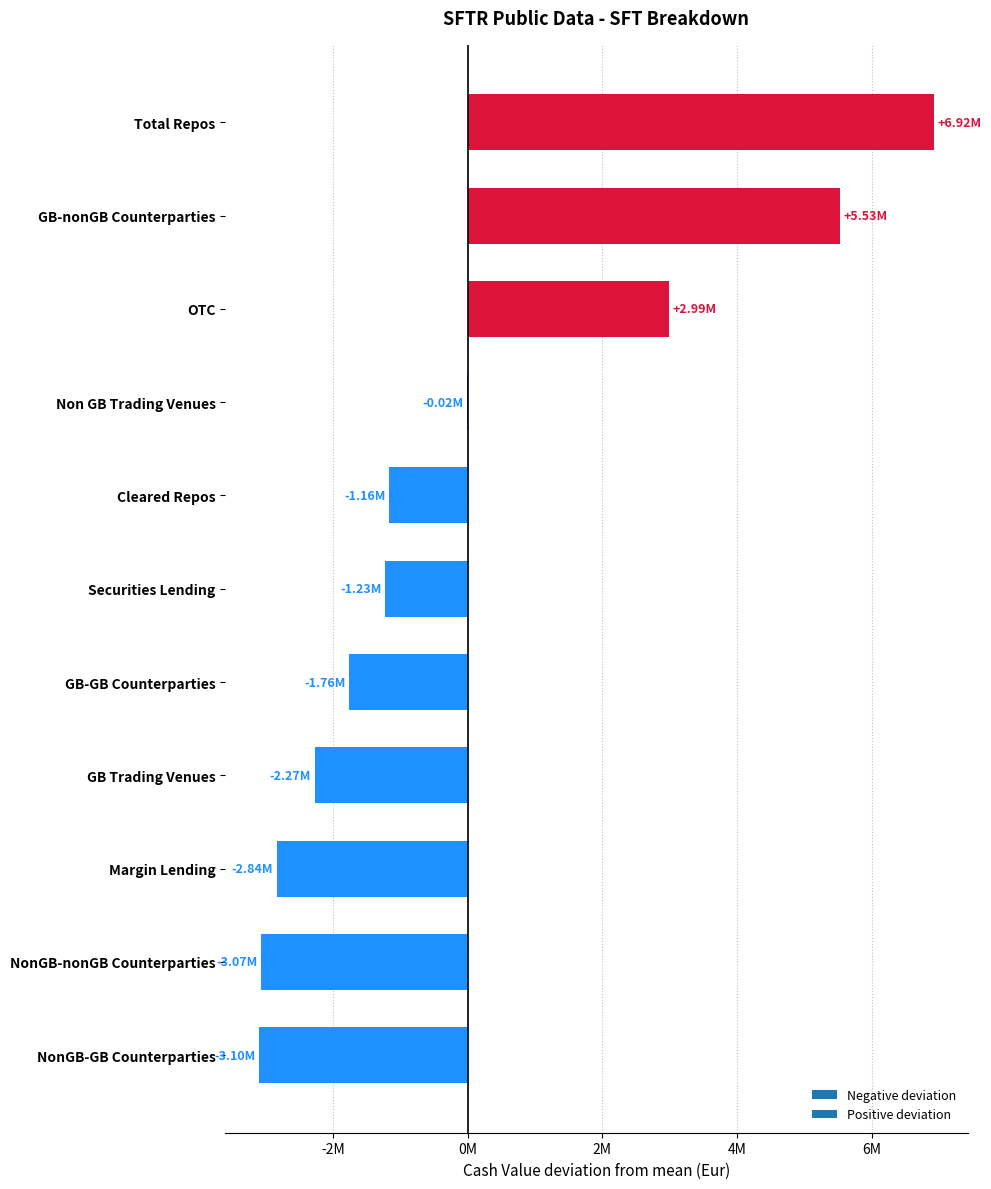

Are the bars horizontal?

Yes